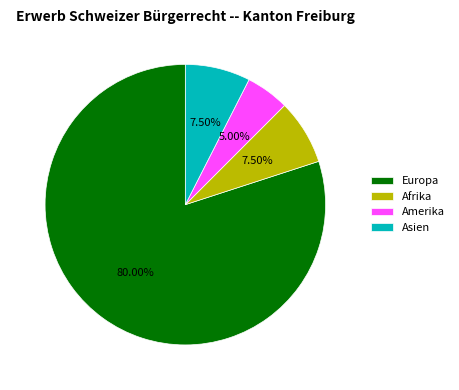

Which category has the smallest portion of the pie?

Amerika